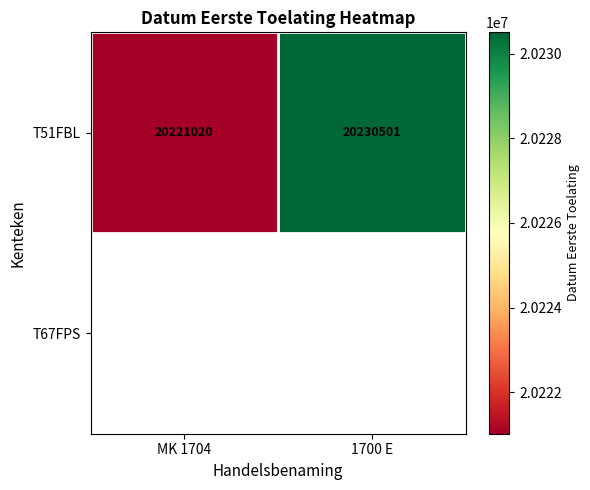

At which label does T51FBL reach its minimum?

MK 1704